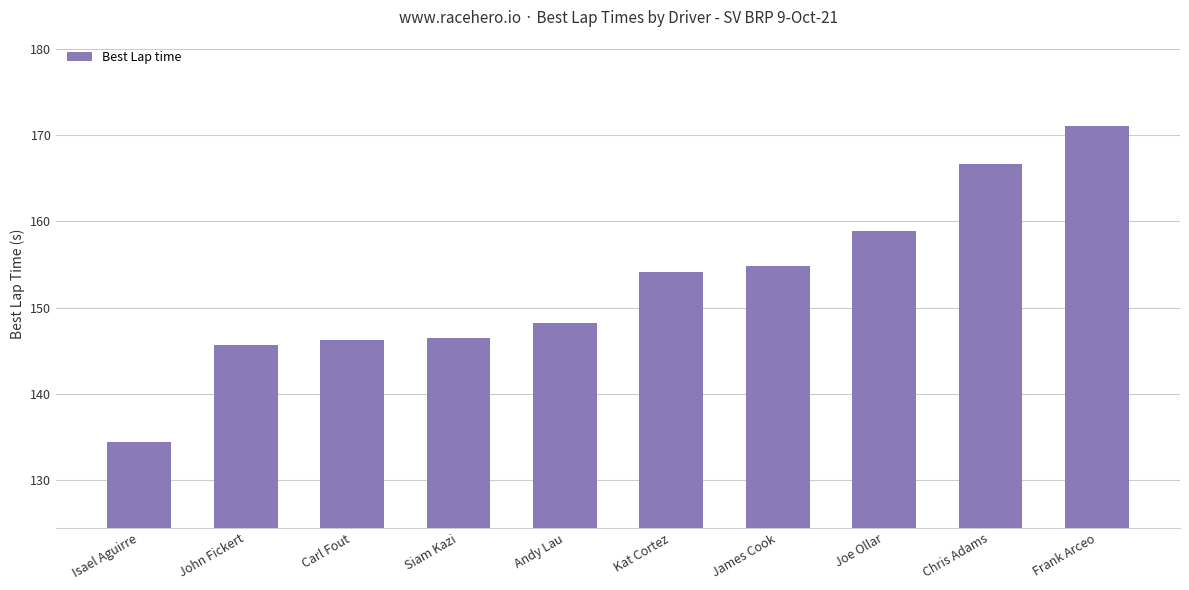

Which has a higher value, Chris Adams or Isael Aguirre?

Chris Adams